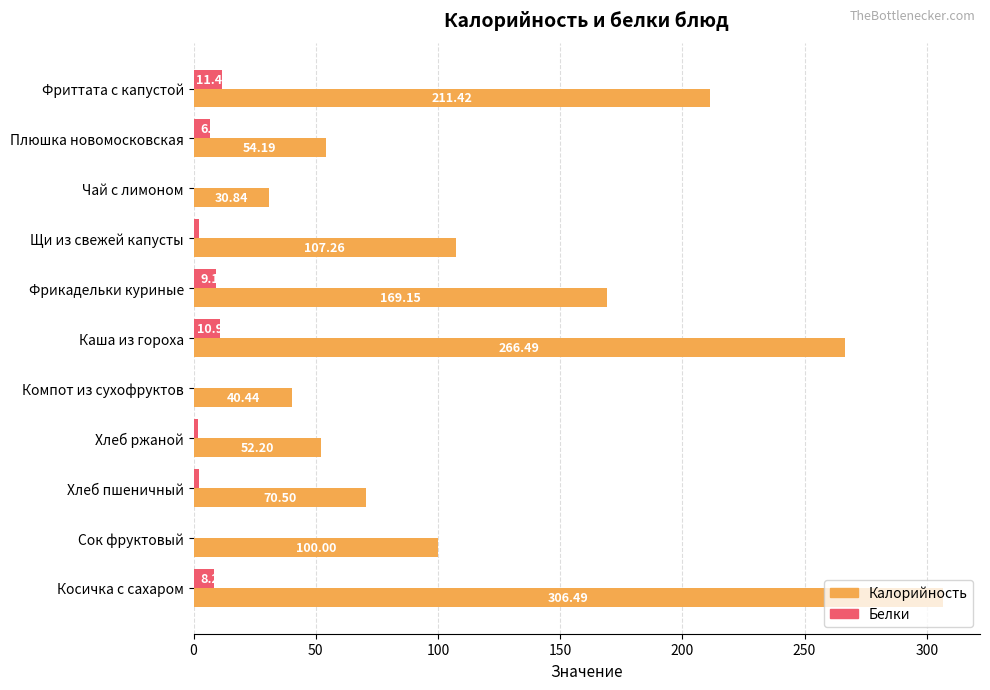

Which label corresponds to the largest value in the chart?

Косичка с сахаром